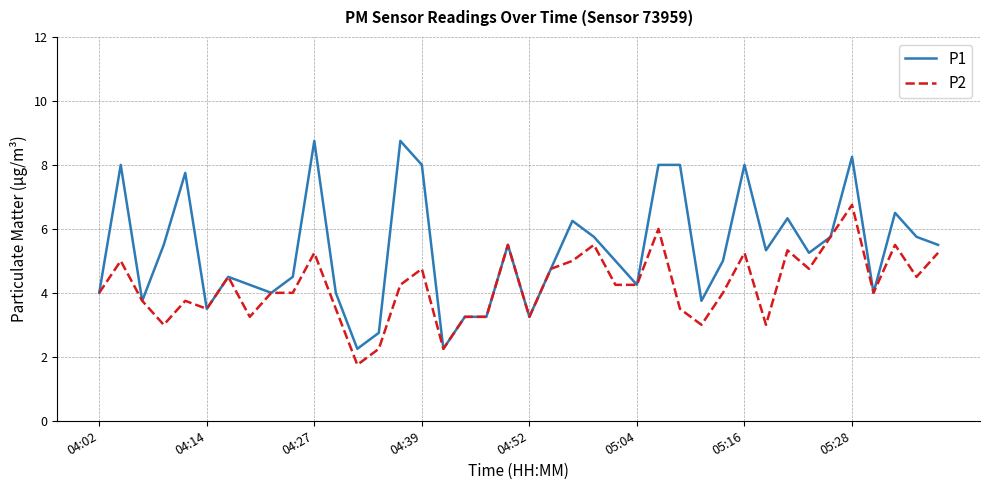

Which series has the largest total across all categories?

P1